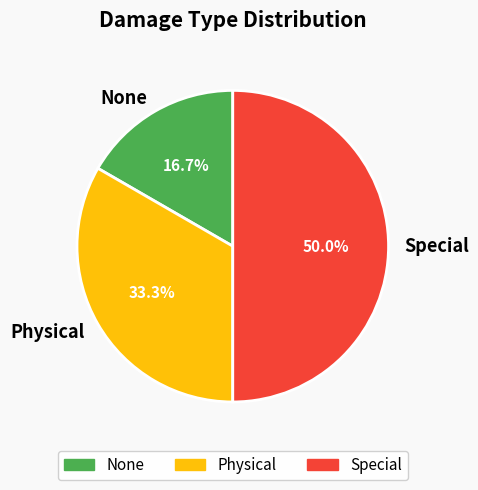

What portion of the pie excludes None?

83.3%